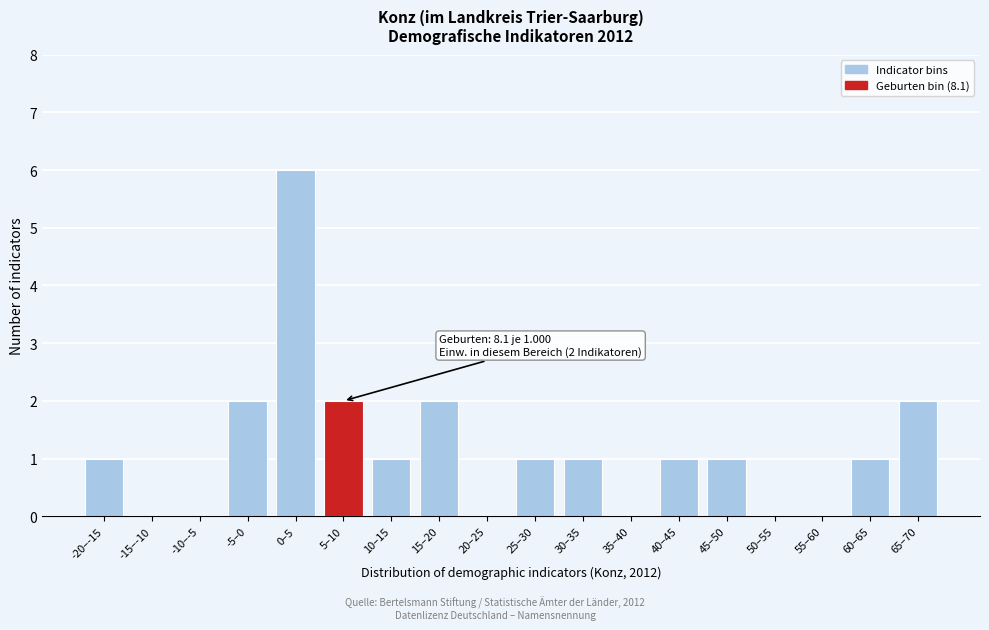

Reading left to right, transcribe all the data shown in this chart.

-20–-15=1	-15–-10=0	-10–-5=0	-5–0=2	0–5=6	5–10=2	10–15=1	15–20=2	20–25=0	25–30=1	30–35=1	35–40=0	40–45=1	45–50=1	50–55=0	55–60=0	60–65=1	65–70=2